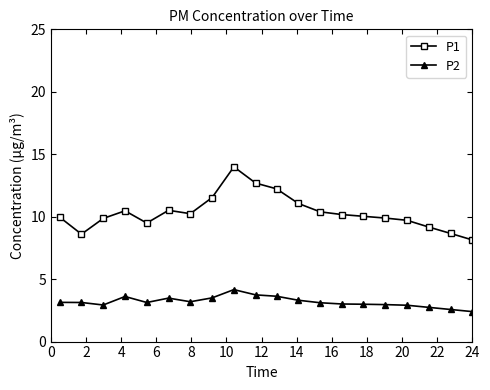

What is the lowest value of the P1 series?

8.1